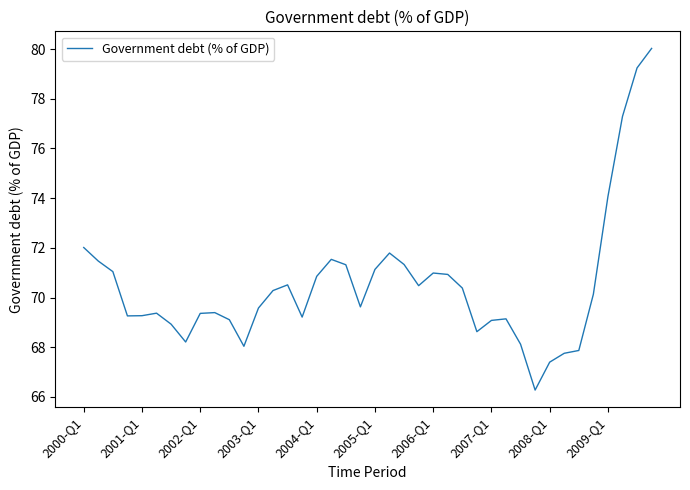

What is the difference between the maximum and minimum values?

13.8